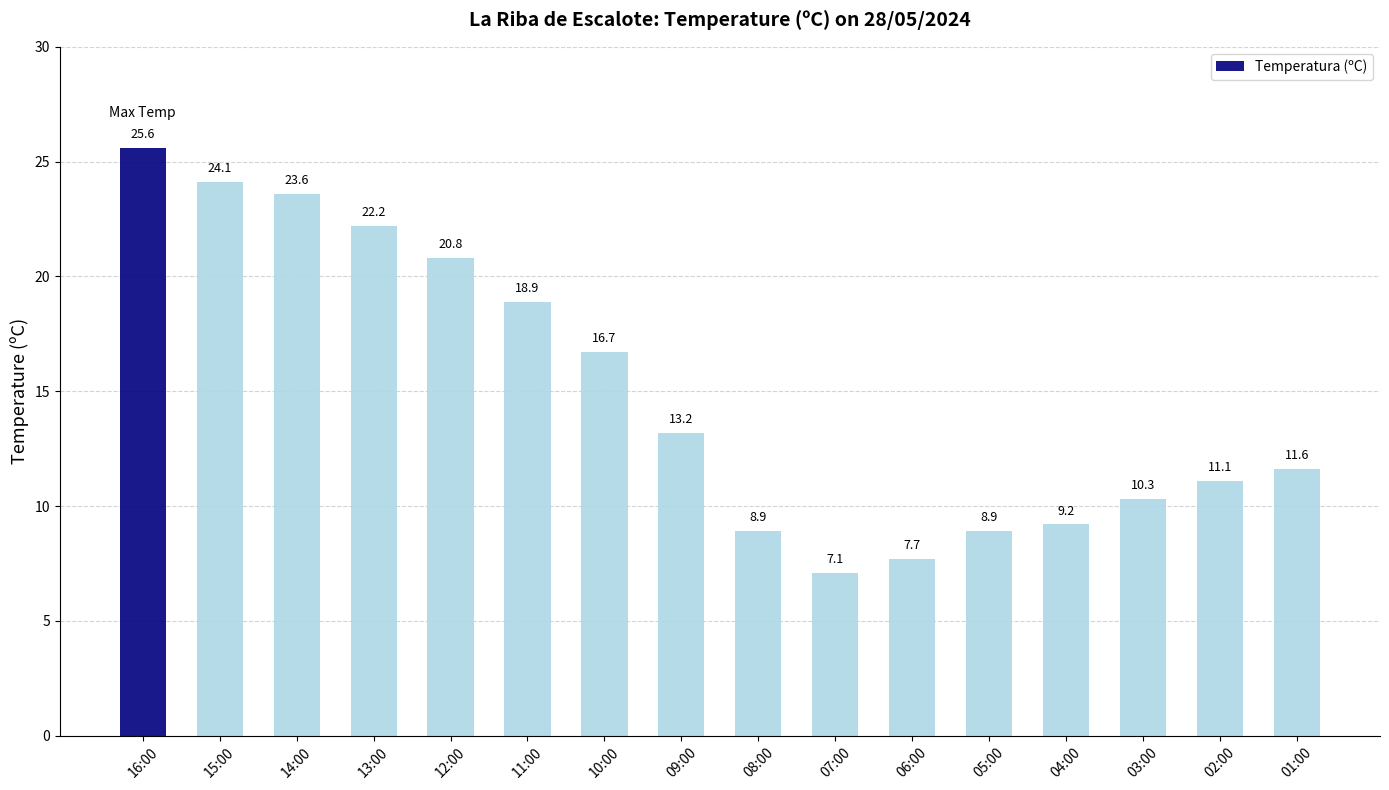

Where is the data nearest to the value 16?

10:00